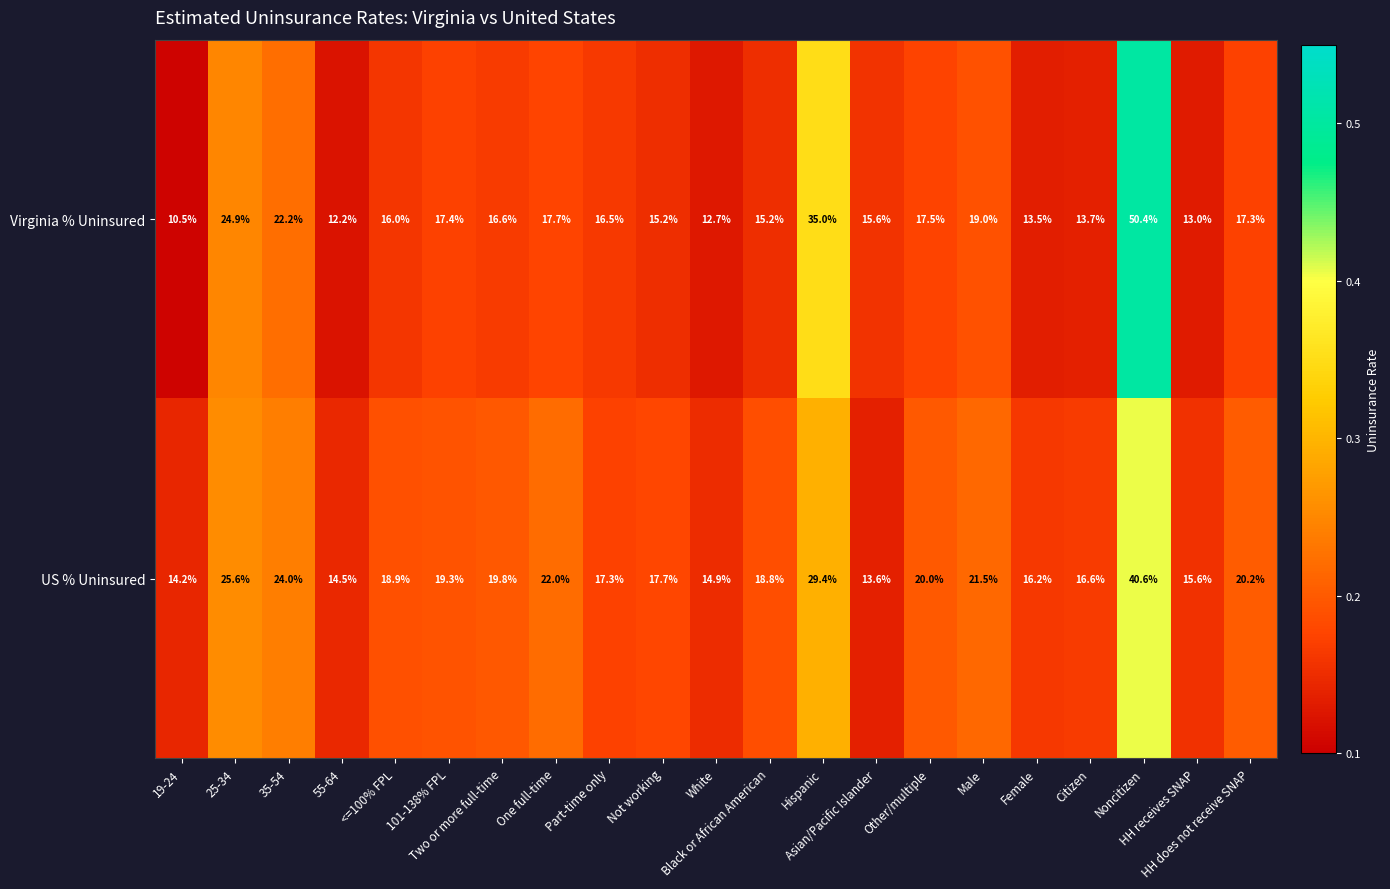

Which series changed the most between White and HH does not receive SNAP?

US % Uninsured